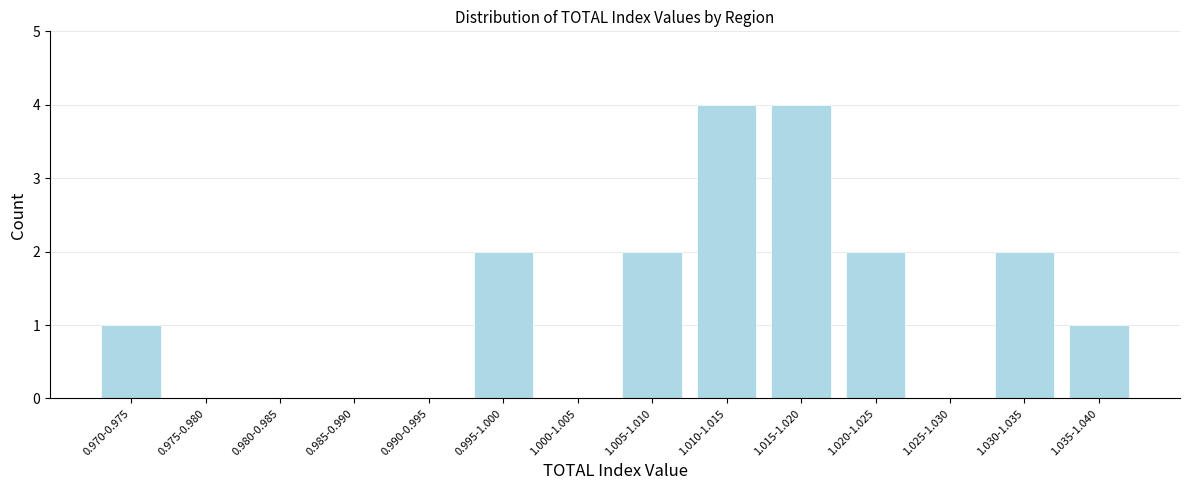

Reading left to right, what are all the values shown in this chart?

0.970-0.975=1	0.975-0.980=0	0.980-0.985=0	0.985-0.990=0	0.990-0.995=0	0.995-1.000=2	1.000-1.005=0	1.005-1.010=2	1.010-1.015=4	1.015-1.020=4	1.020-1.025=2	1.025-1.030=0	1.030-1.035=2	1.035-1.040=1